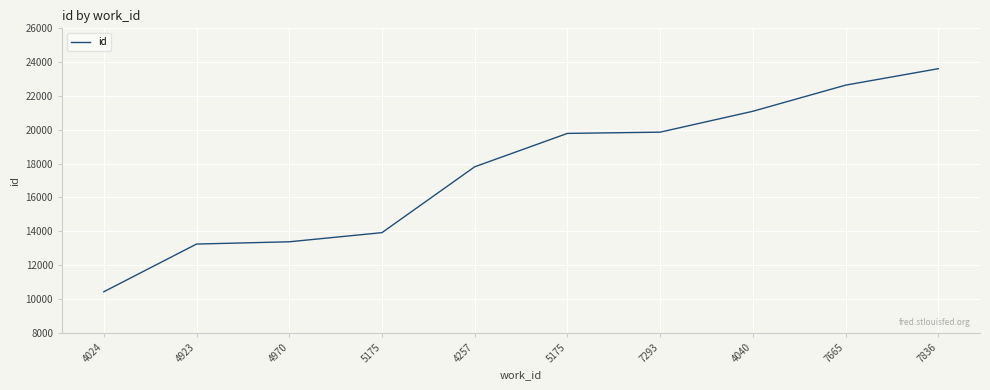

At which label is the value closest to 17020?

4257